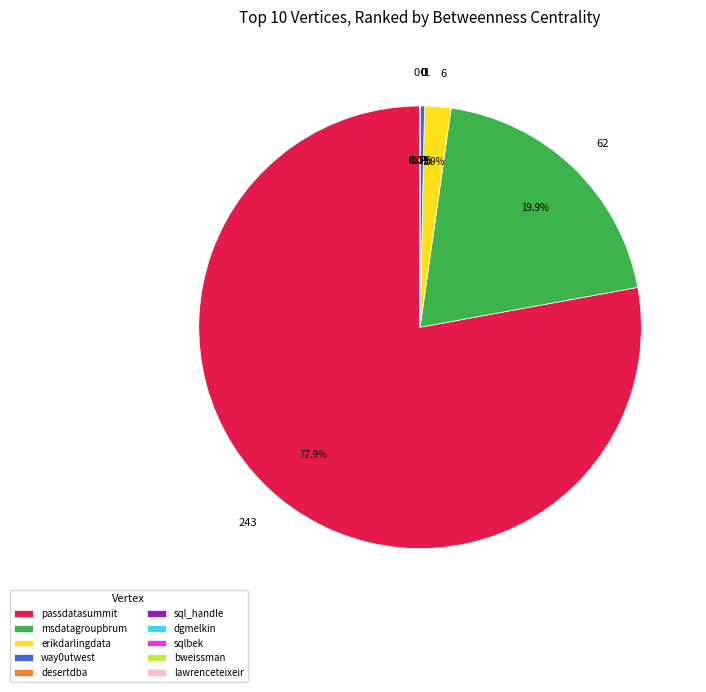

How many slices are in this pie chart?

10